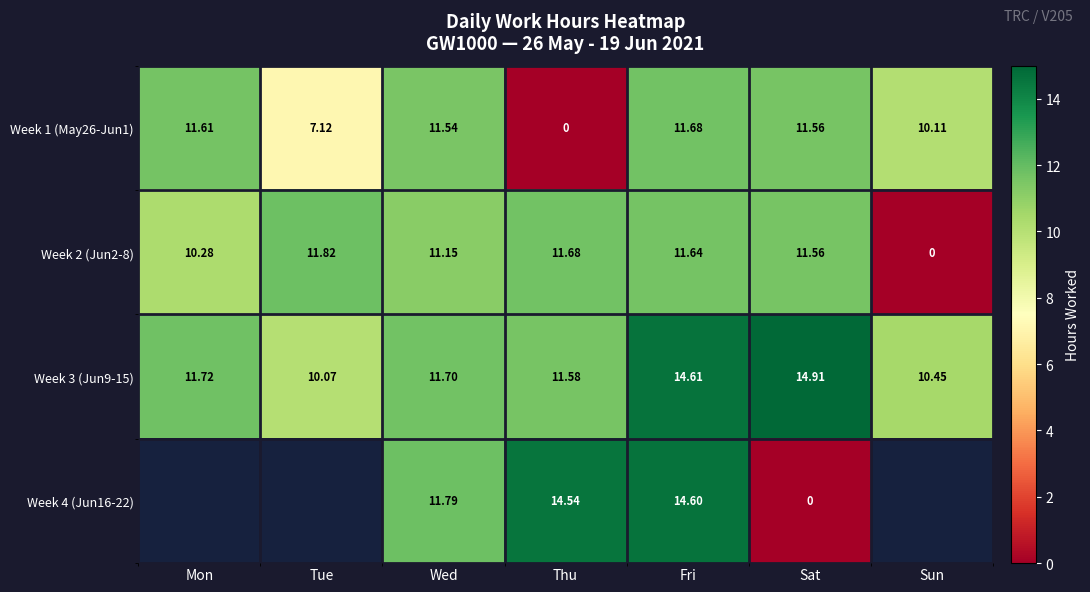

True or false: Week 1 (May26-Jun1) has a value of 3.7 at Sat.

False